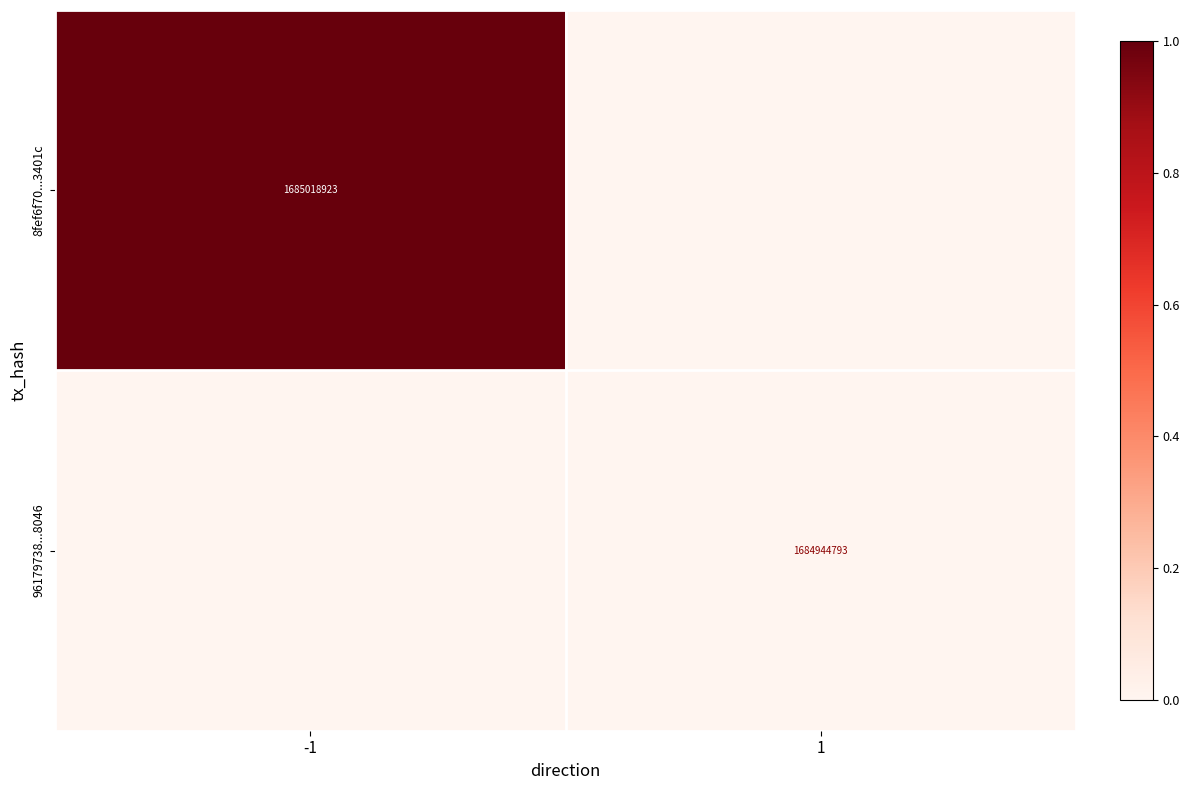

Is the value of 8fef6f70...3401c at -1 greater than the value of 96179738...8046 at 1?

Yes